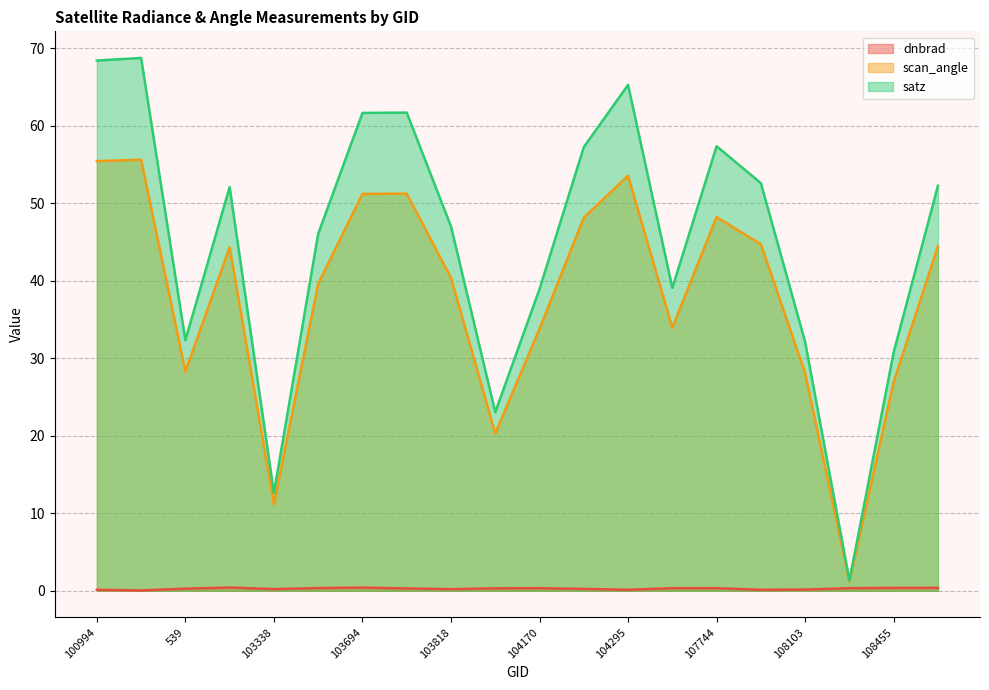

Is it true that satz equals 91.8 at 107744?

False